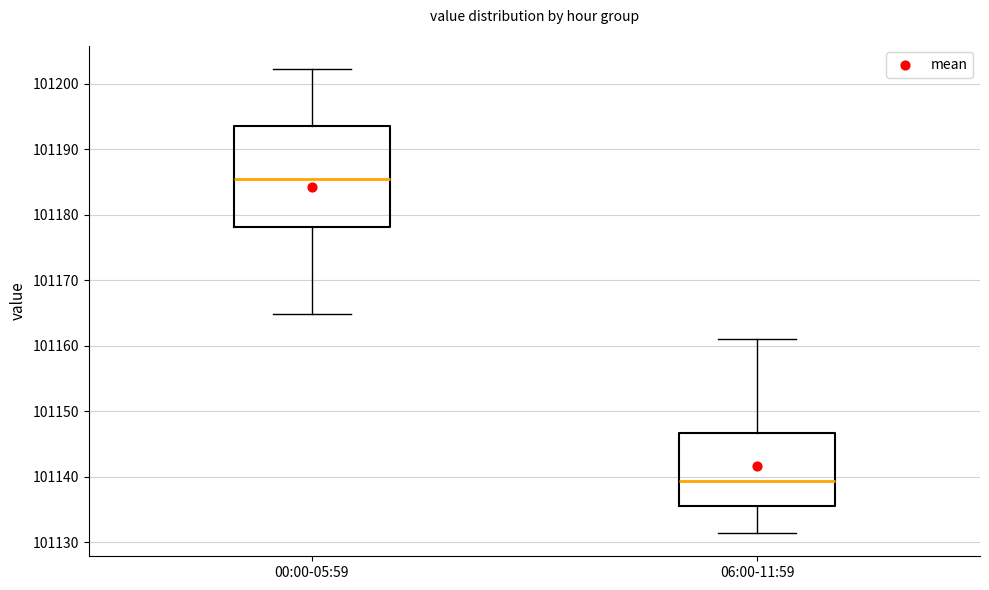

Where is the lower edge of the box for 06:00-11:59 on the y-axis? The values are not printed on the chart, so give them approximately, as read against the axis.

101136